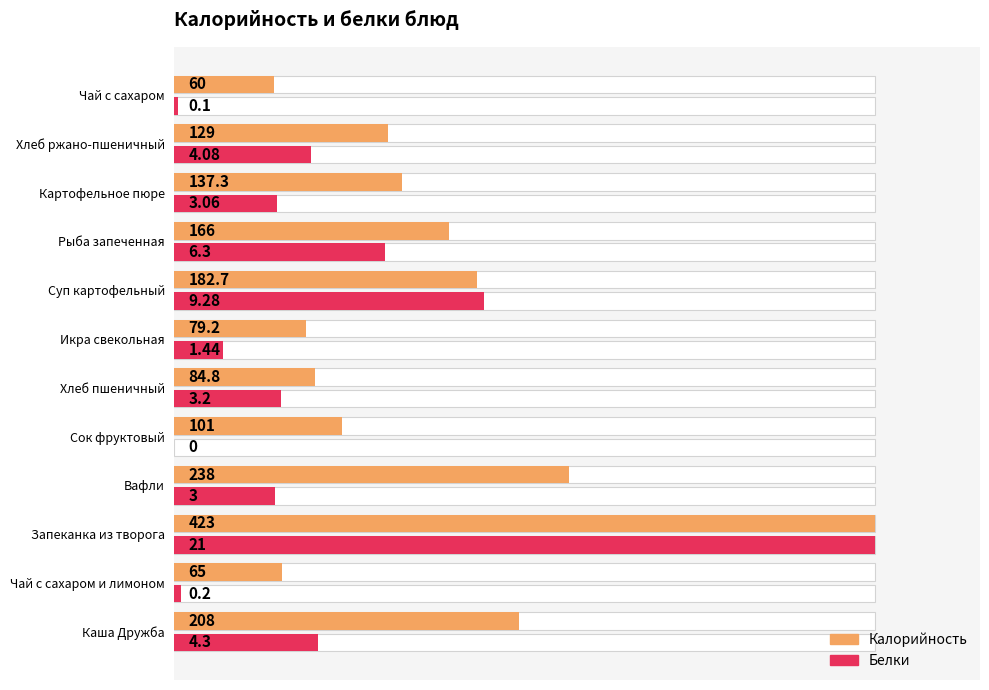

At how many categories does at least one series exceed 0?

12